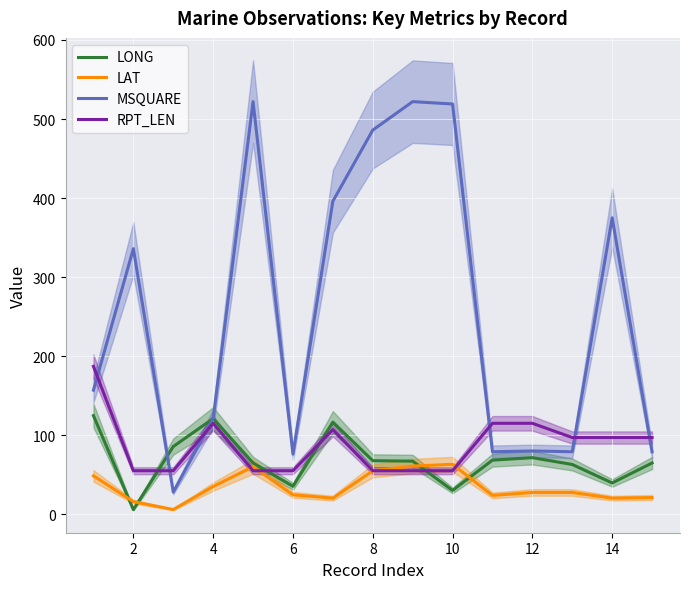

True or false: LAT and MSQUARE cross at least once.

False